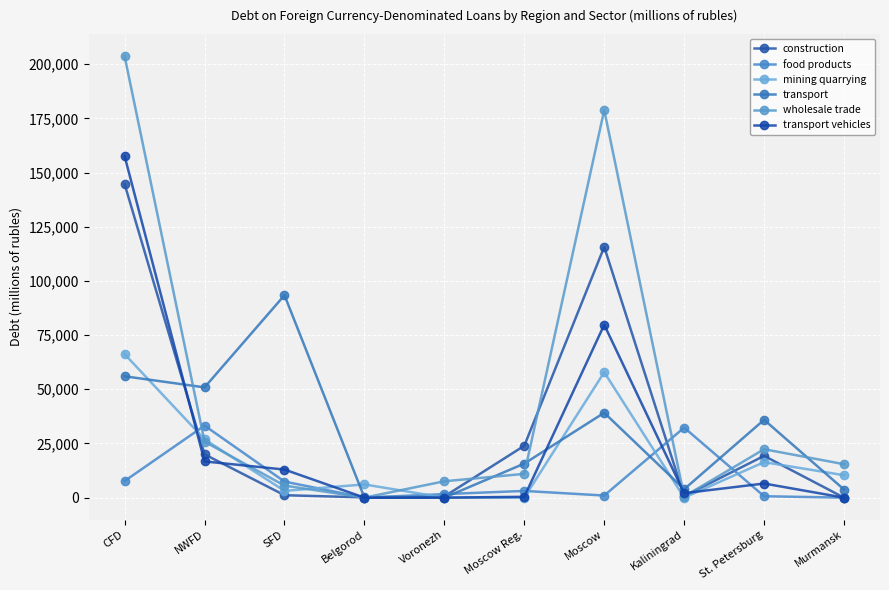

At which category is the sum across all series the highest?

CFD